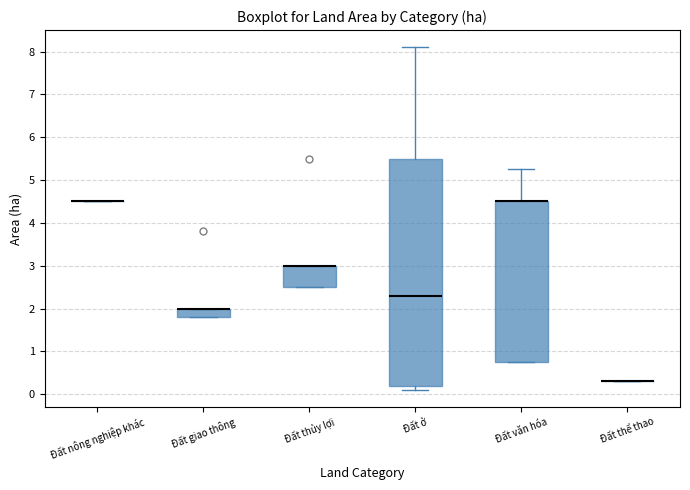

Where does the upper whisker of the box for Đất ở end on the y-axis? The values are not printed on the chart, so give them approximately, as read against the axis.

8.1